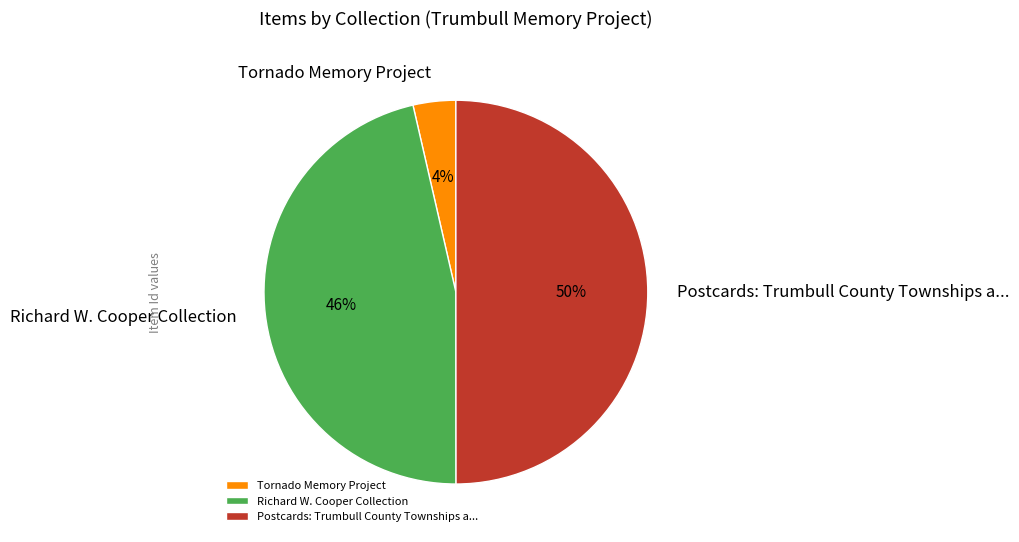

Which slice is the smallest?

Tornado Memory Project